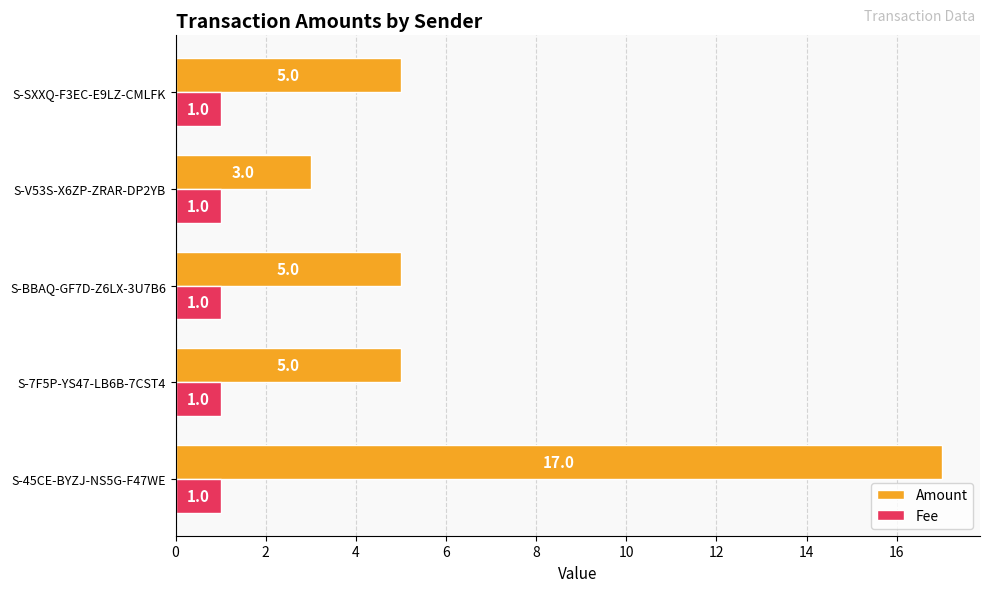

What is the sum of all Amount values?

35